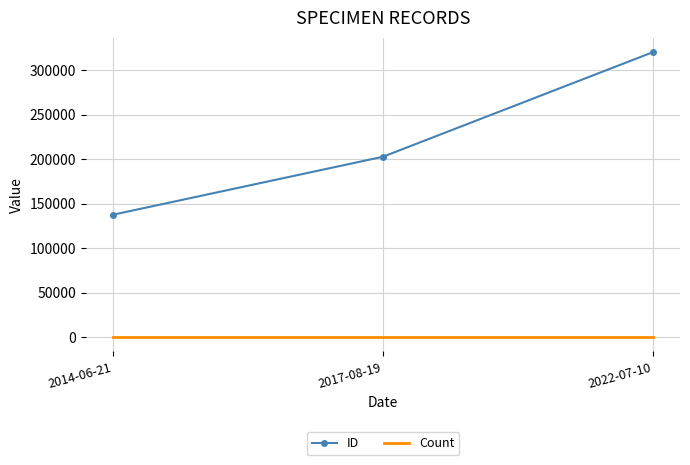

What is the difference between the highest and lowest values at 2017-08-19?

202645